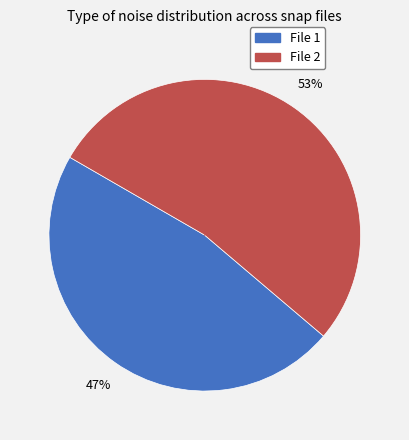

Does any single category account for the majority?

Yes